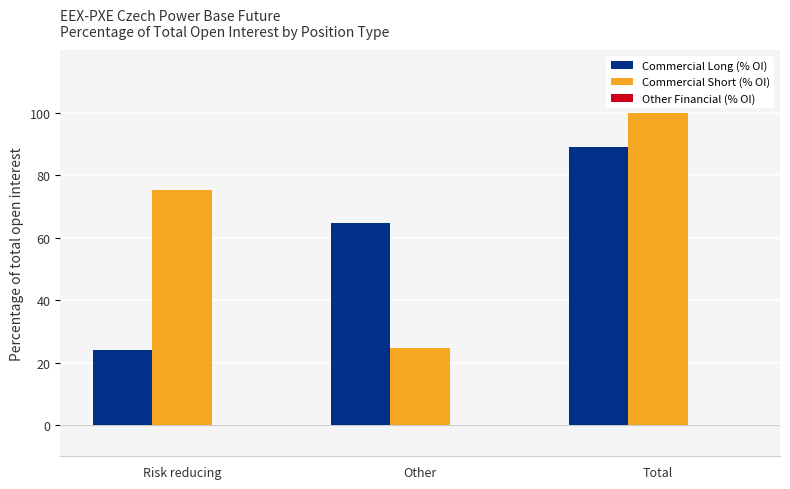

What value does the Commercial Long (% OI) series have at Total?

88.9